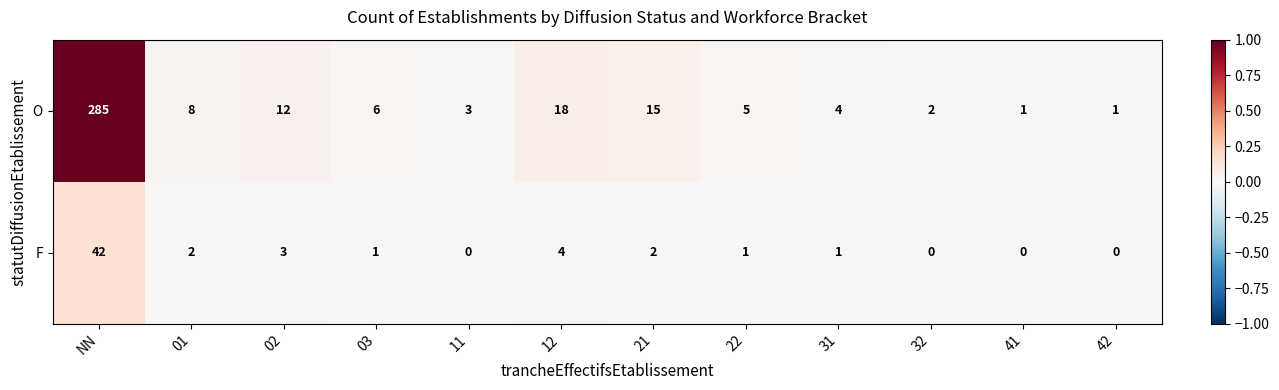

List the series in order of their peak value, lowest first.

F, O